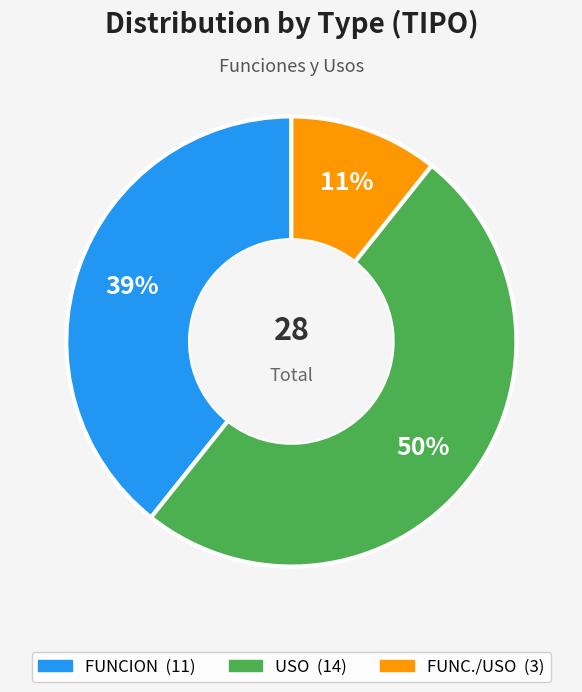

Count the number of slices in the pie.

3